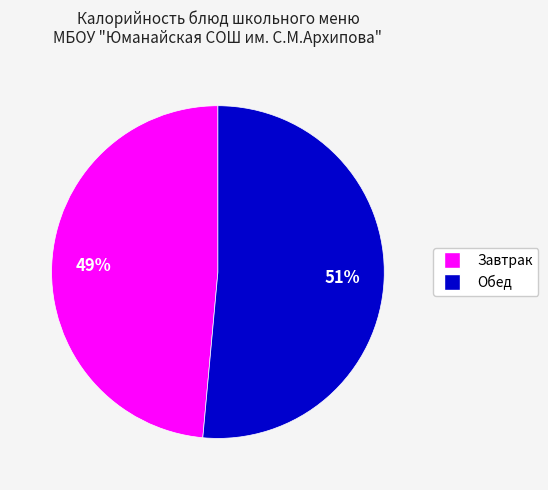

To the nearest percent, what is the average slice percentage?

50%